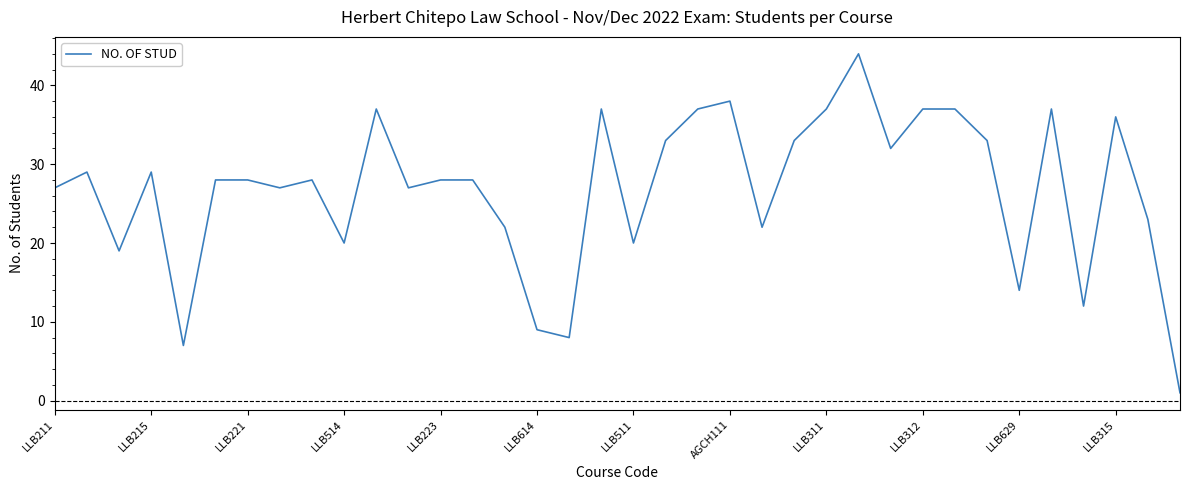

What is the difference between the maximum and minimum values?

43